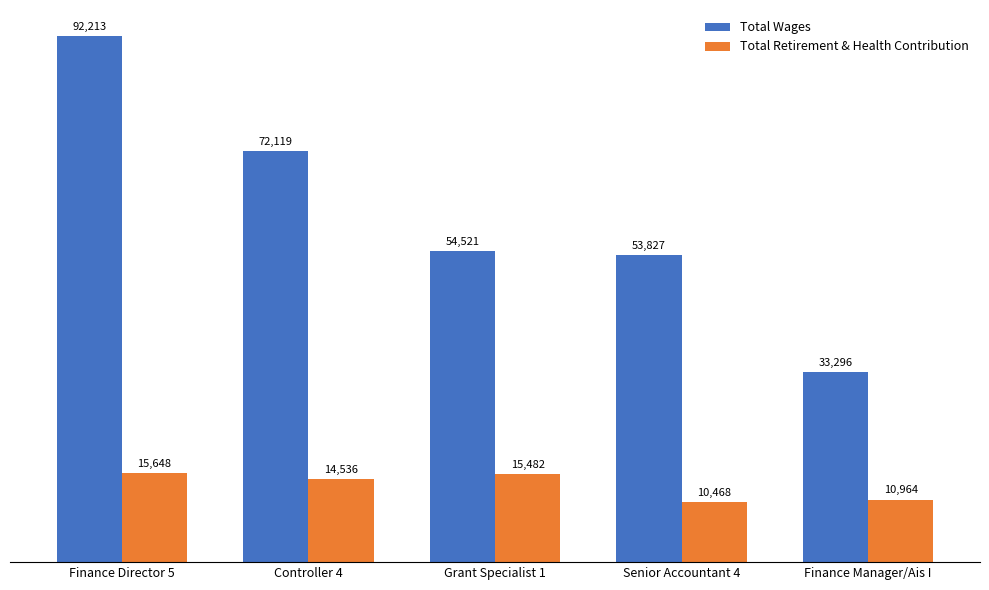

What is the lowest value of the Total Wages series?

33296